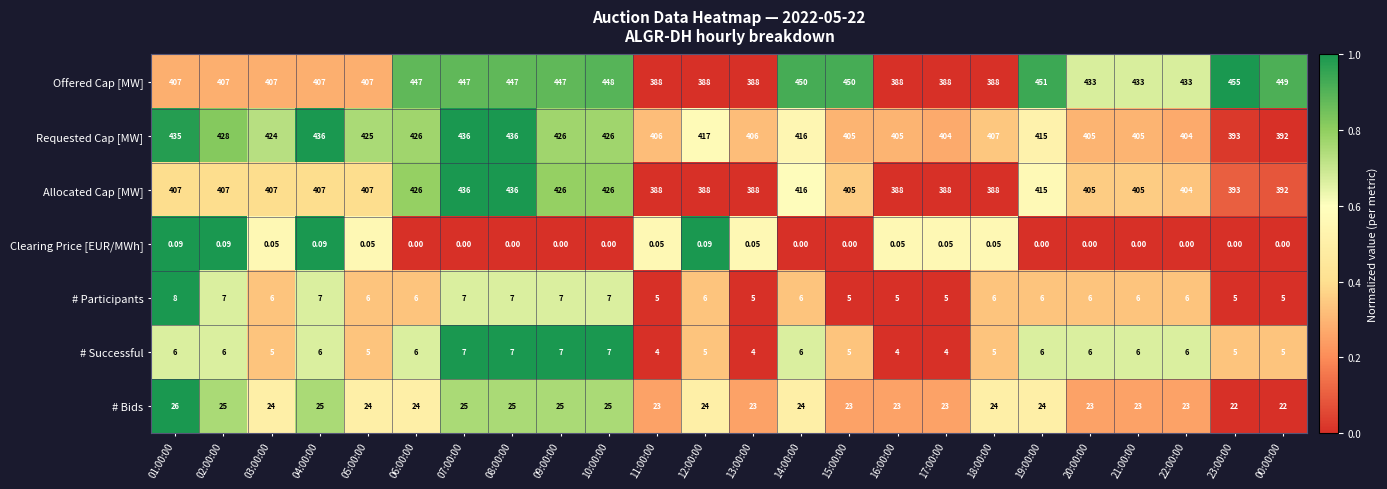

Which series changed the most between 15:00:00 and 20:00:00?

Offered Cap [MW]